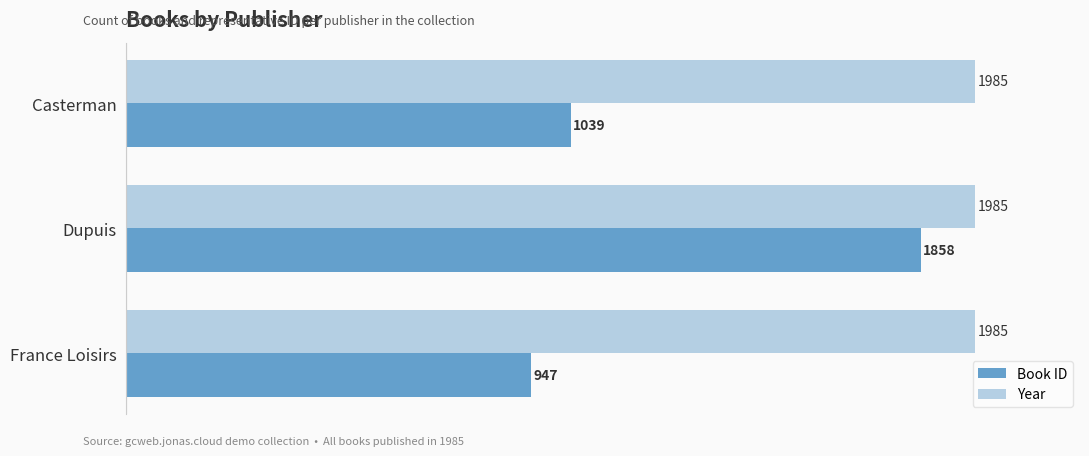

Which series has the largest total across all categories?

Year